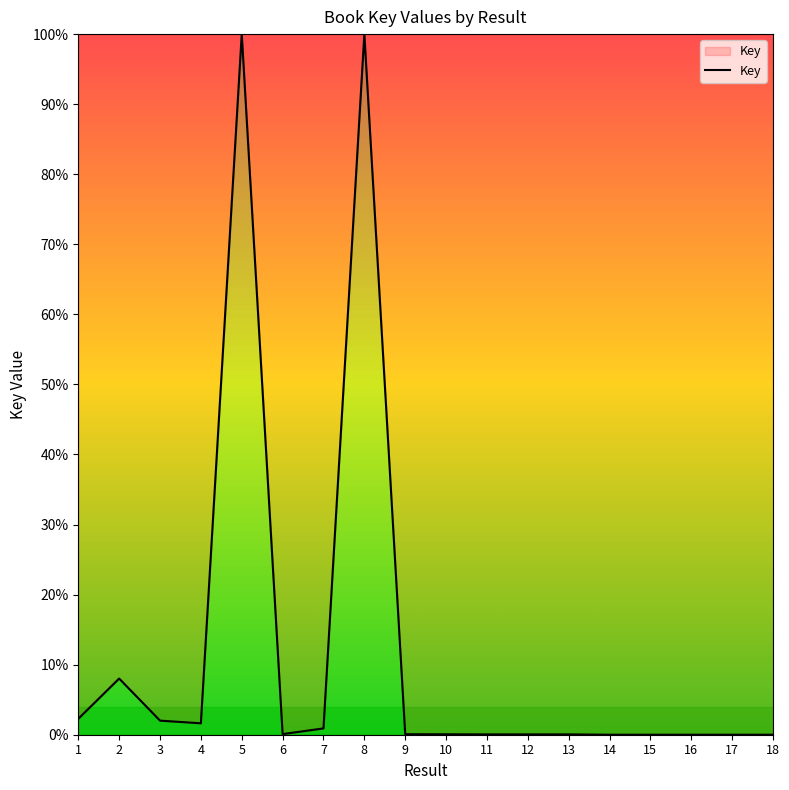

Does the chart display data point markers on the line(s)?

No